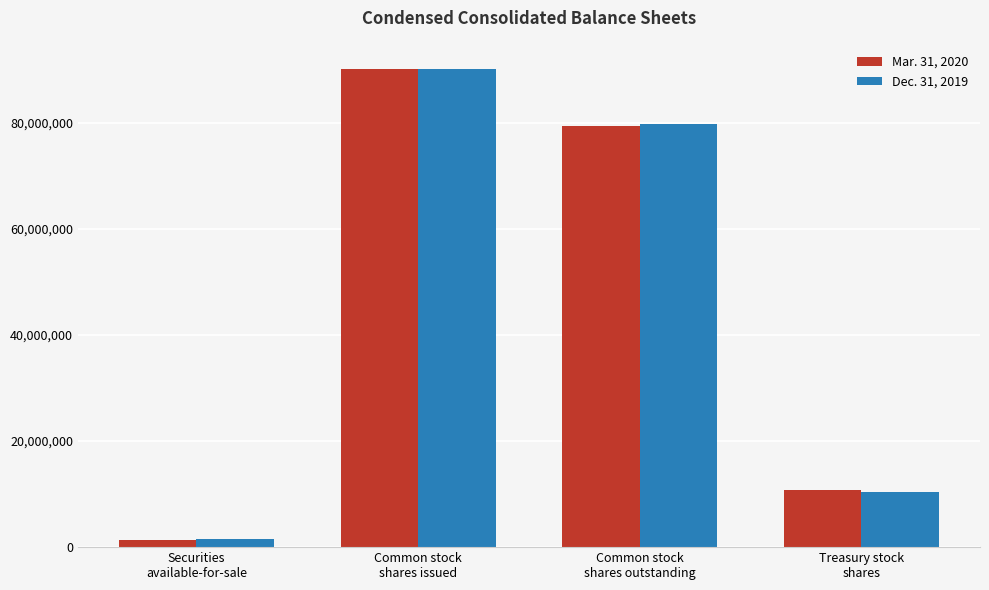

What is the maximum value shown in the chart?

90155230